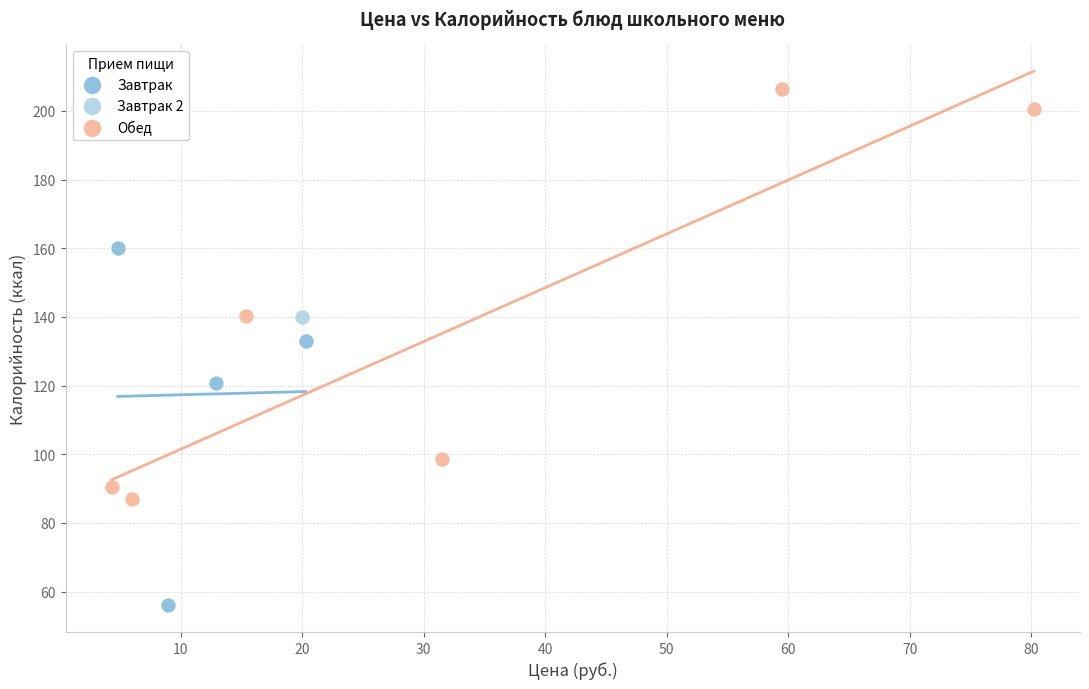

Which series reaches the maximum Y coordinate?

Обед